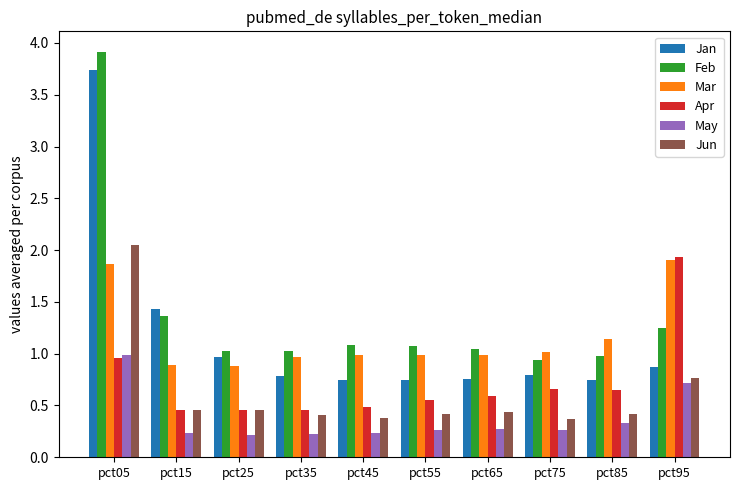

What is the sum of all Mar values?

11.7